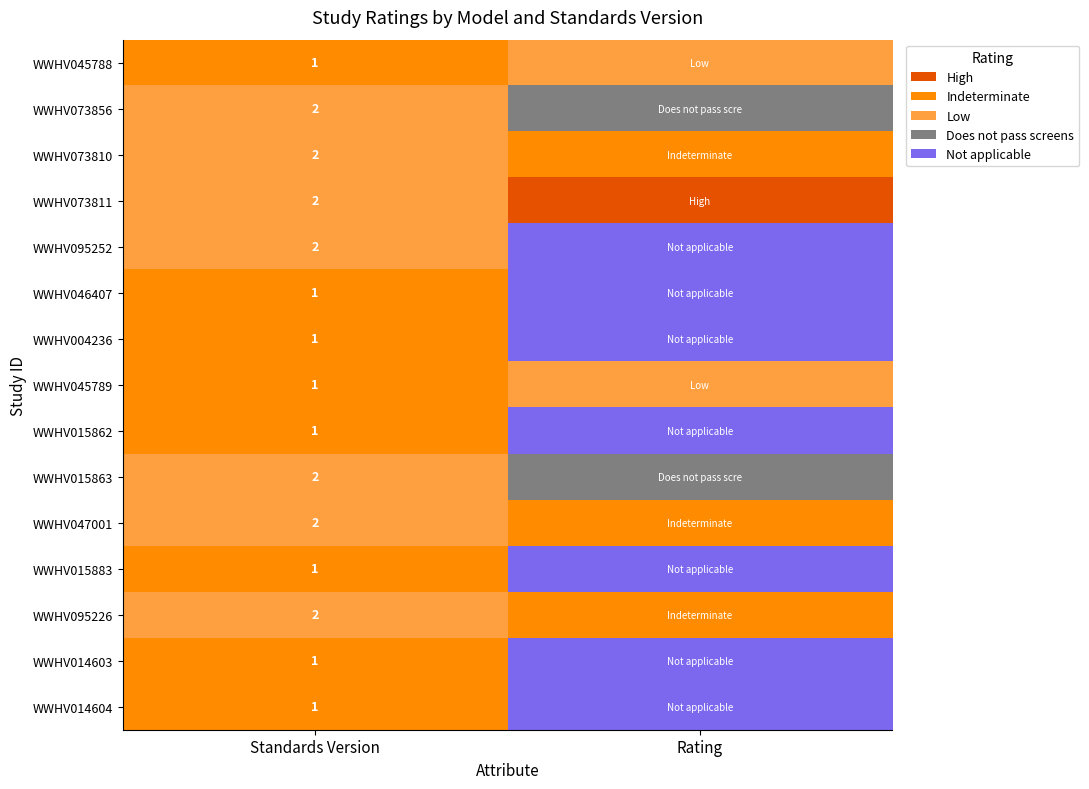

True or false: WWHV073811 has a value of 2 at Standards Version.

True